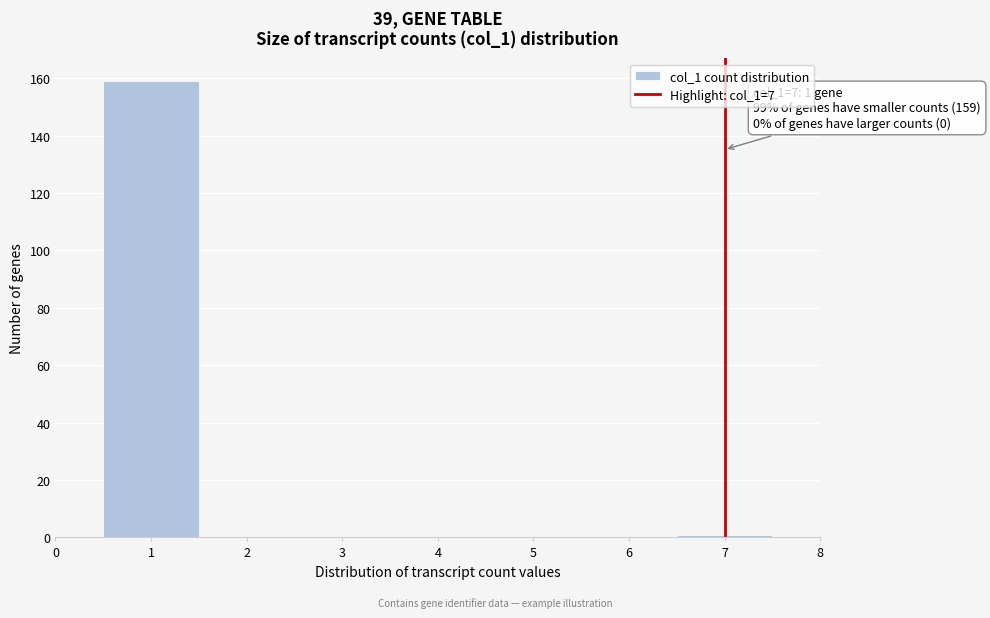

Over which range of the x-axis is the bar tallest?

0.5 to 1.5